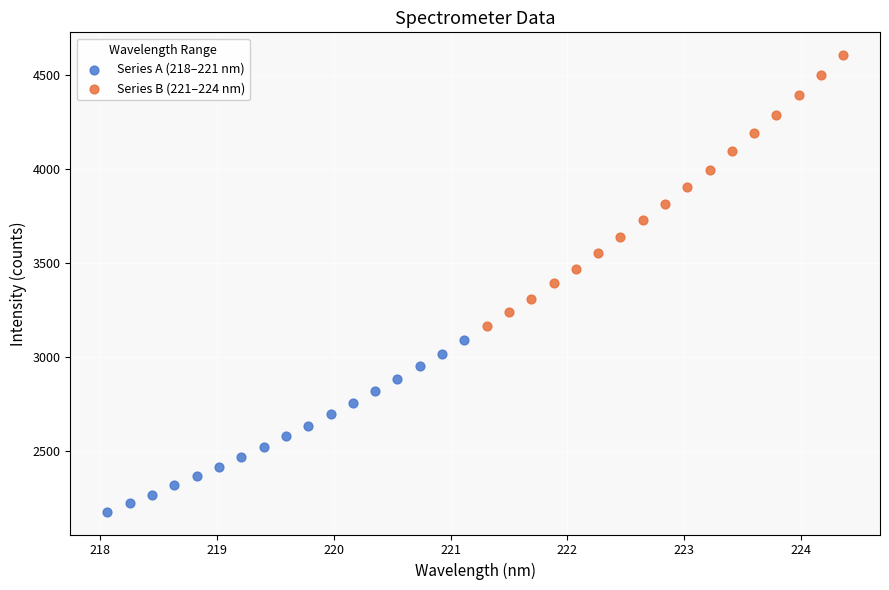

Which series contains the lowest Y value?

Series A (218–221 nm)